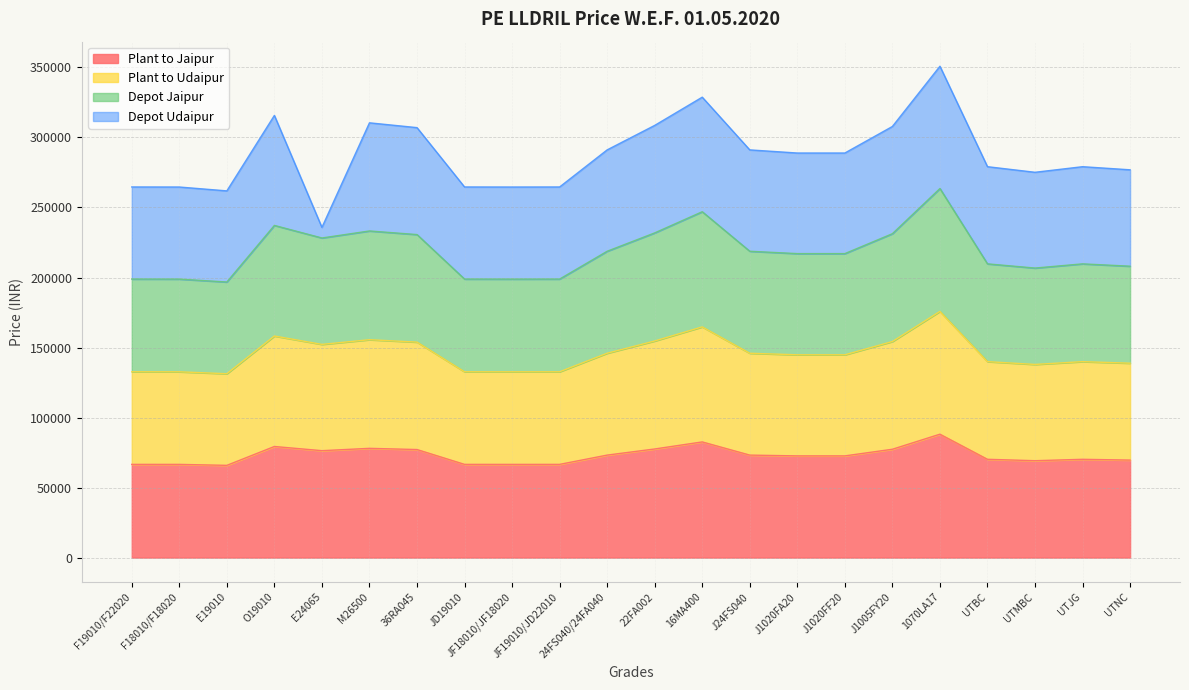

What is the label of the 21st point from the right?

F18010/F18020